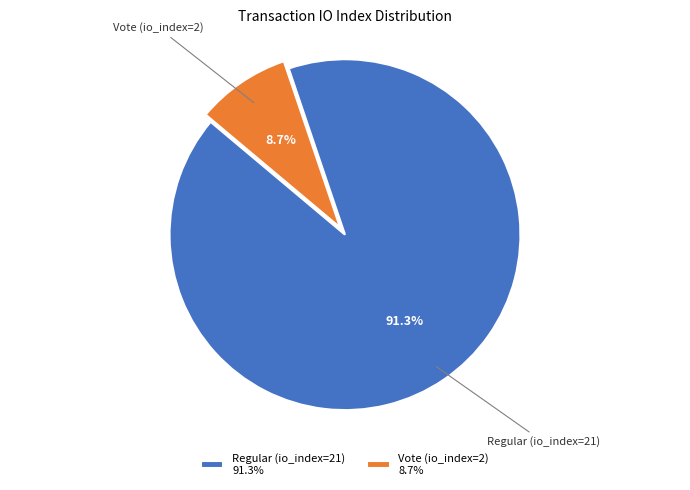

Count the number of slices in the pie.

2